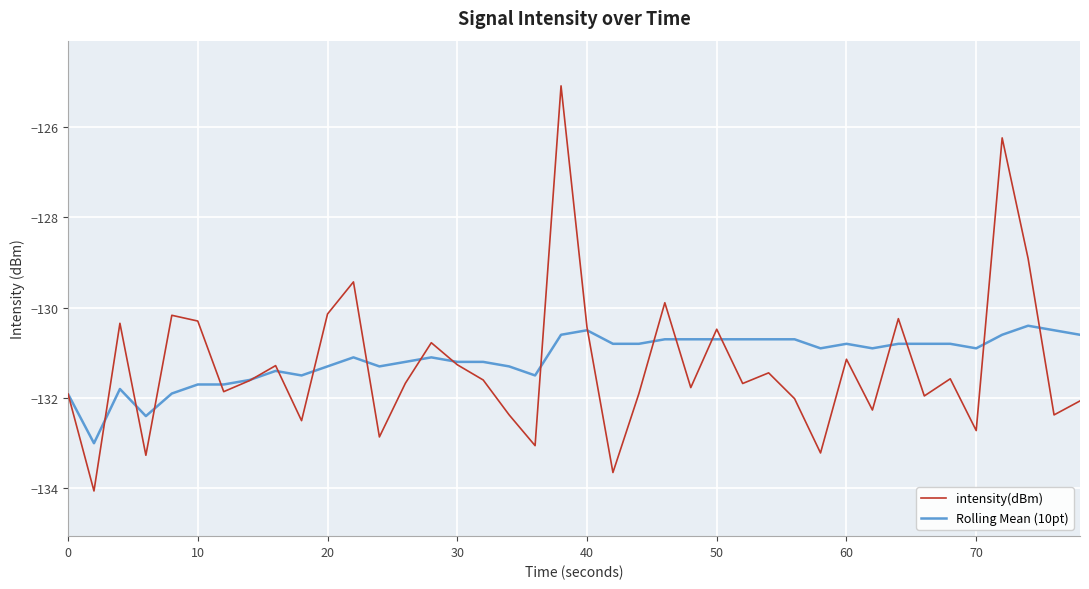

What are all the series names shown in the legend?

intensity(dBm), Rolling Mean (10pt)